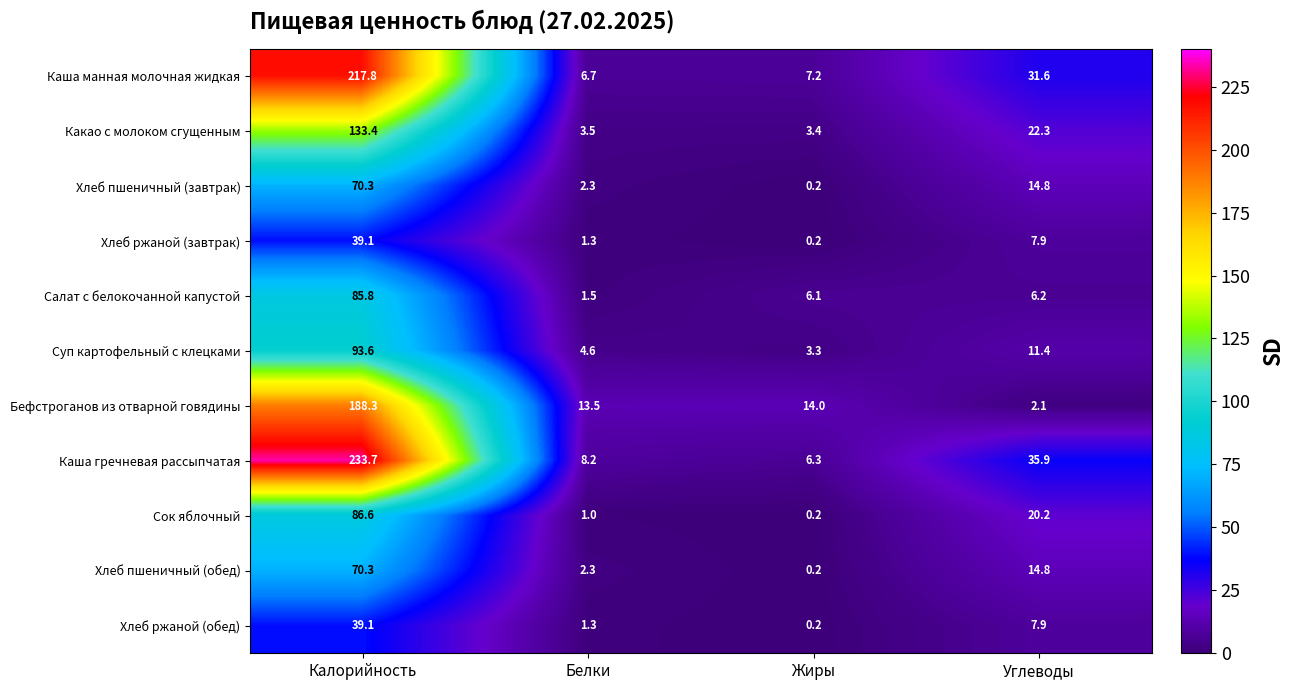

Which series changed the most between Жиры and Углеводы?

Каша гречневая рассыпчатая